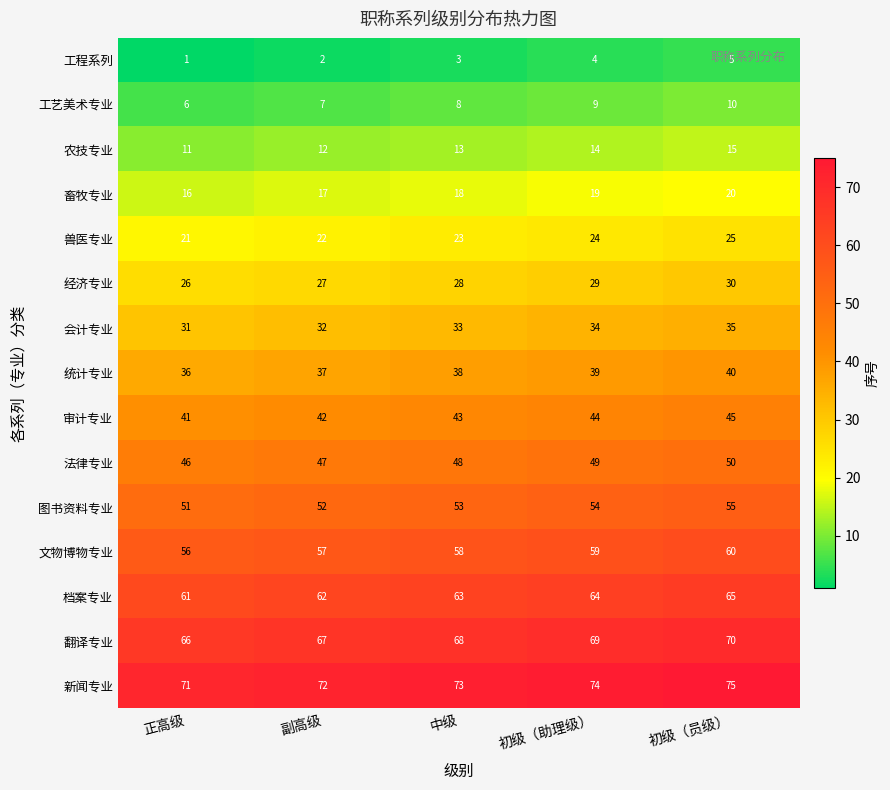

How many values in the 农技专业 series are below 13?

2